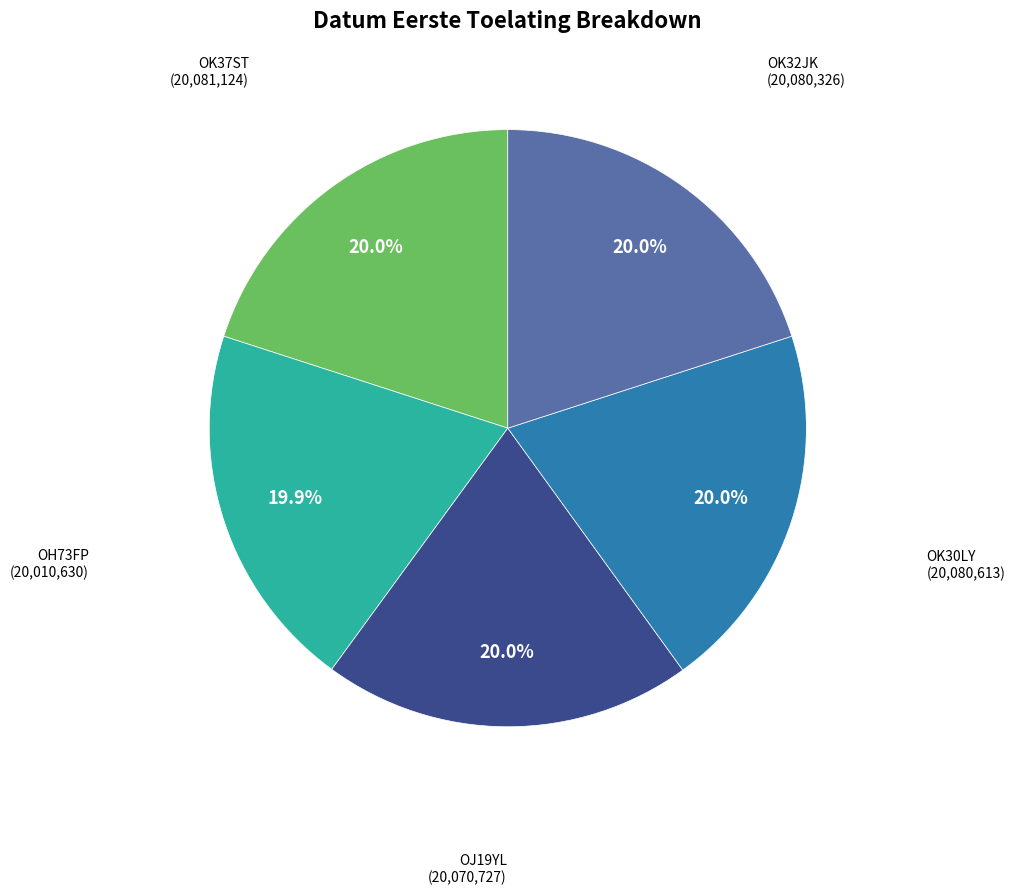

Does any single category account for the majority?

No